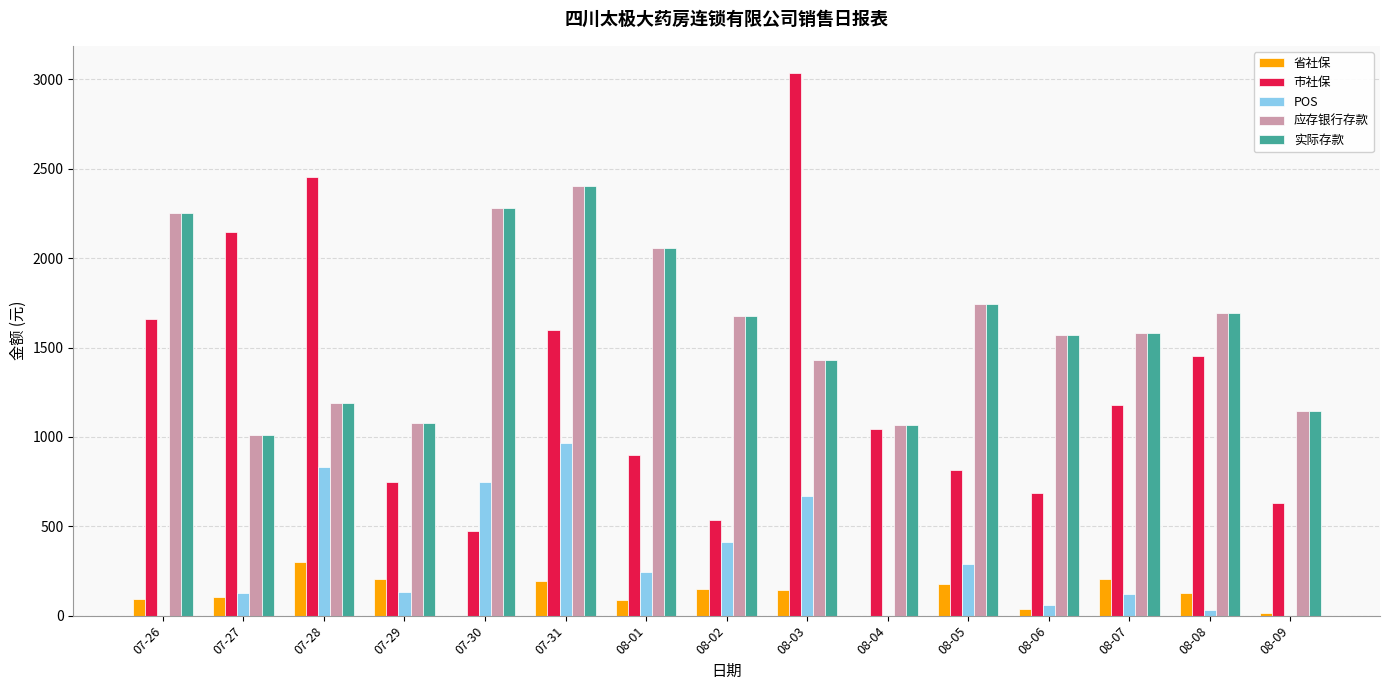

The 省社保 series shows 199.5 at 08-04. True or false?

False